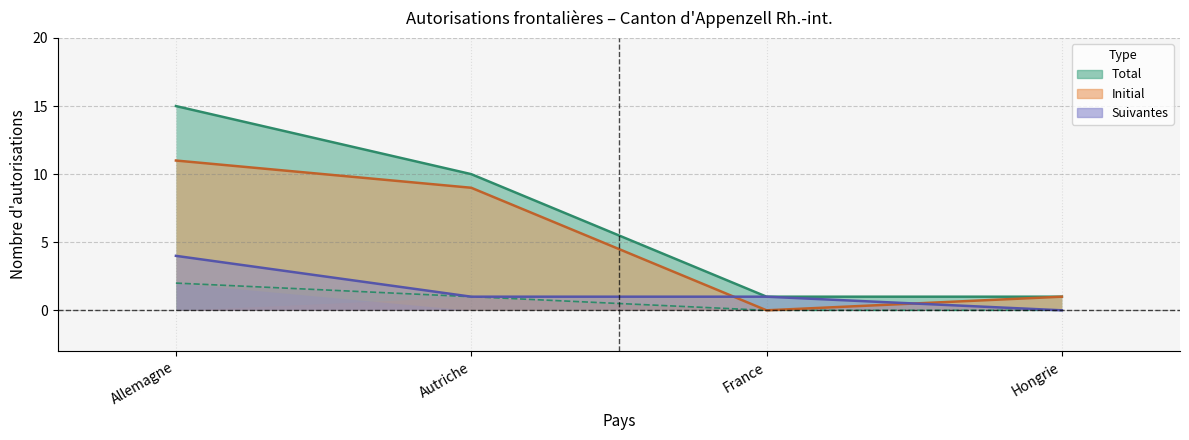

Does the chart have visible grid lines?

Yes